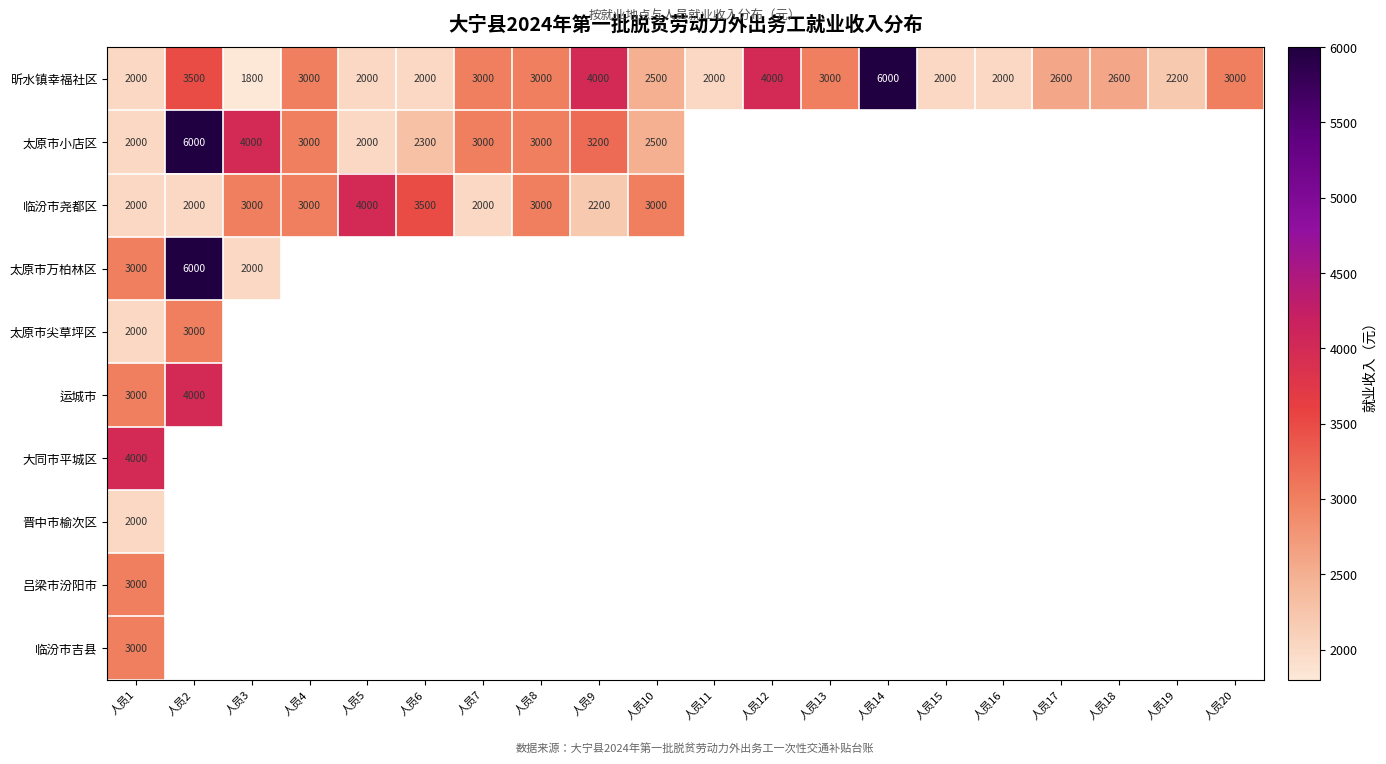

Which series has the largest range (max minus min)?

昕水镇幸福社区